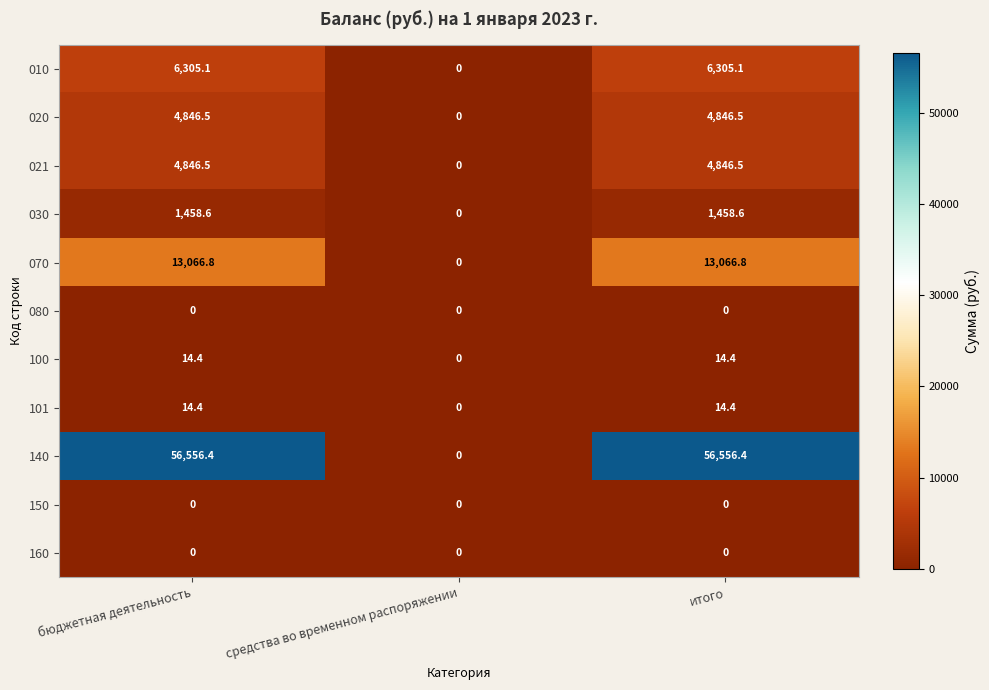

At which label does 100 first exceed 14?

бюджетная деятельность